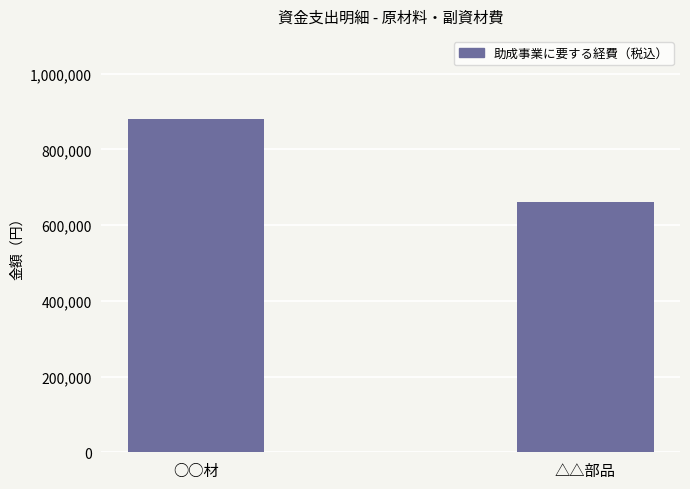

How many distinct data groups are displayed?

1